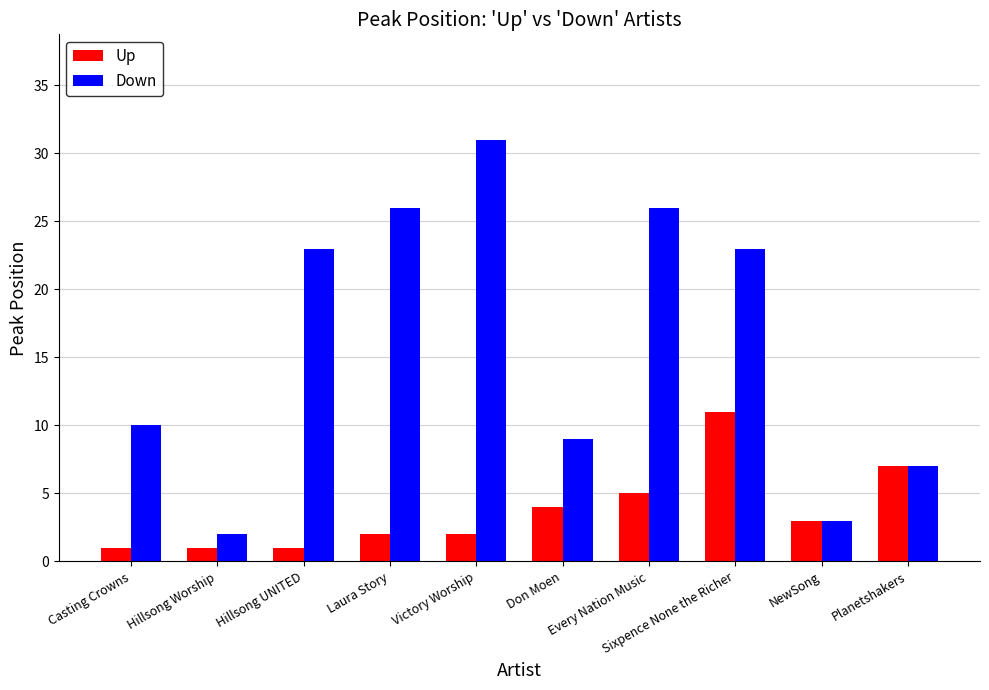

What is the sum of all Up values?

37